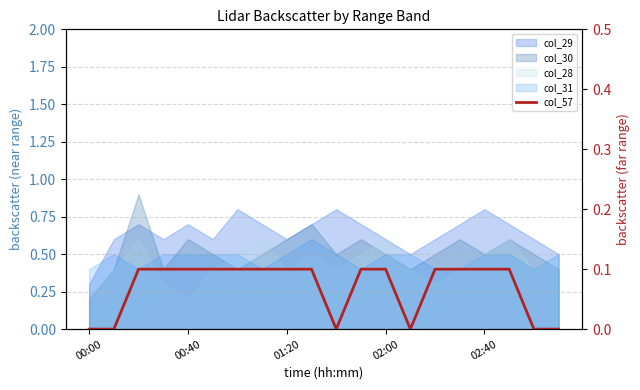

How many lines are shown in the chart?

1